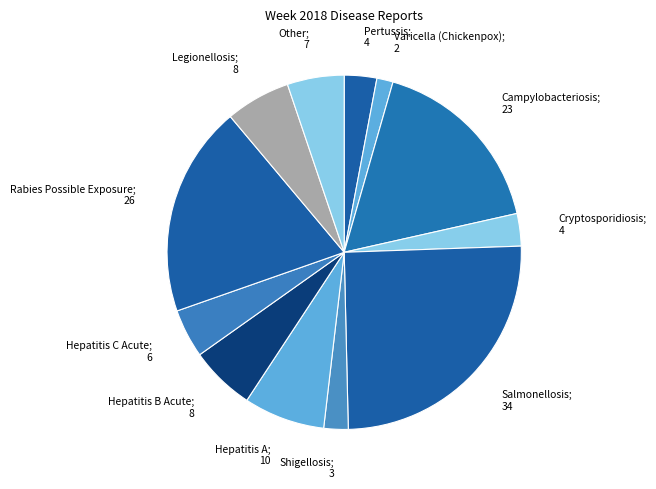

How many slices are in this pie chart?

12